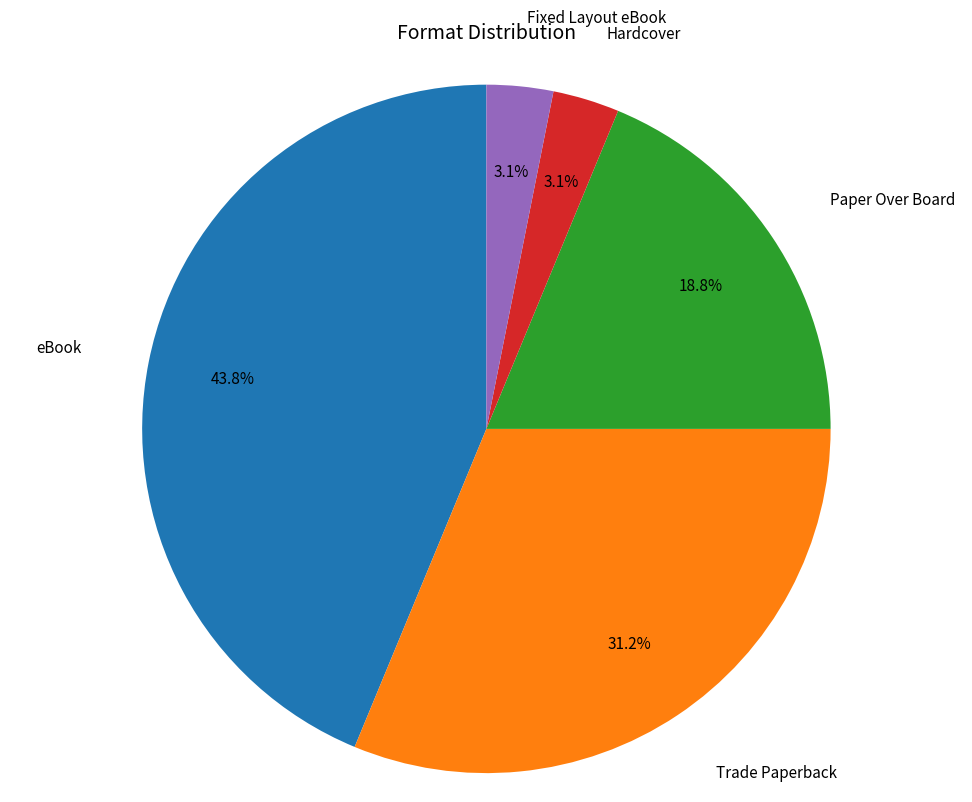

Which slice is the largest?

eBook